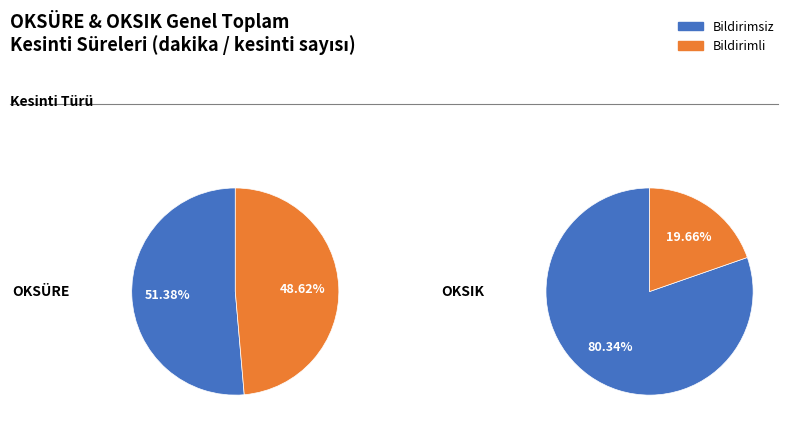

Which category has the smallest portion of the pie?

Bildirimli (OKSIK)